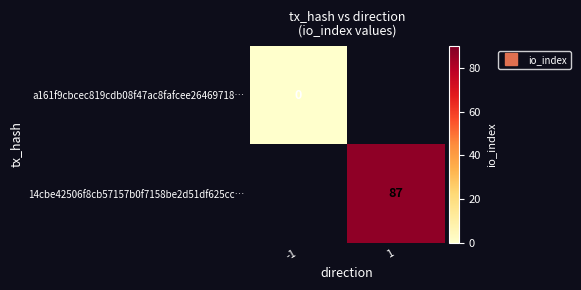

Which label corresponds to the smallest value in the chart?

-1